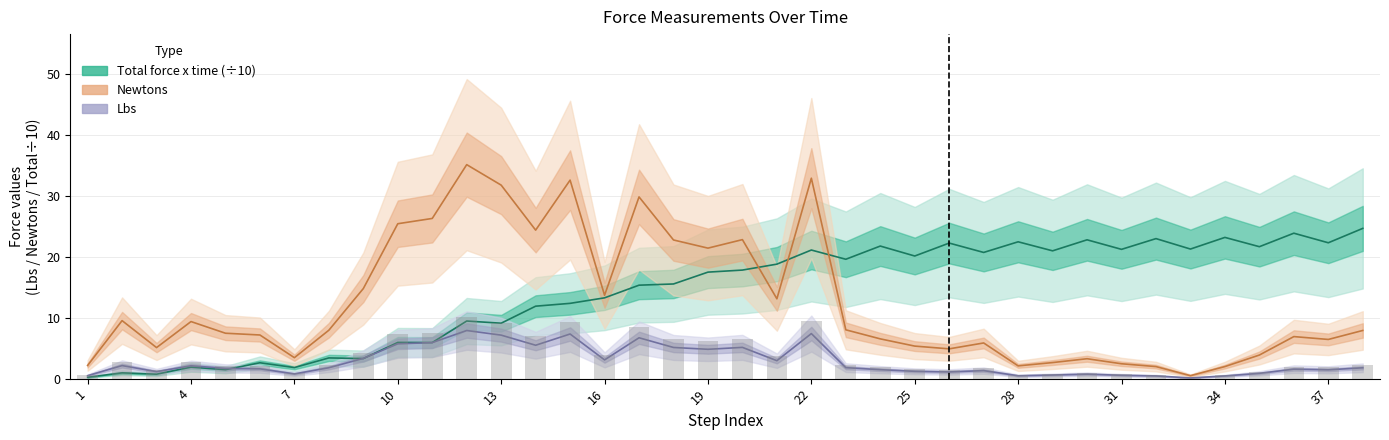

Is the value of Newtons at 34 greater than the value of Total force x time (÷10) at 34?

Yes